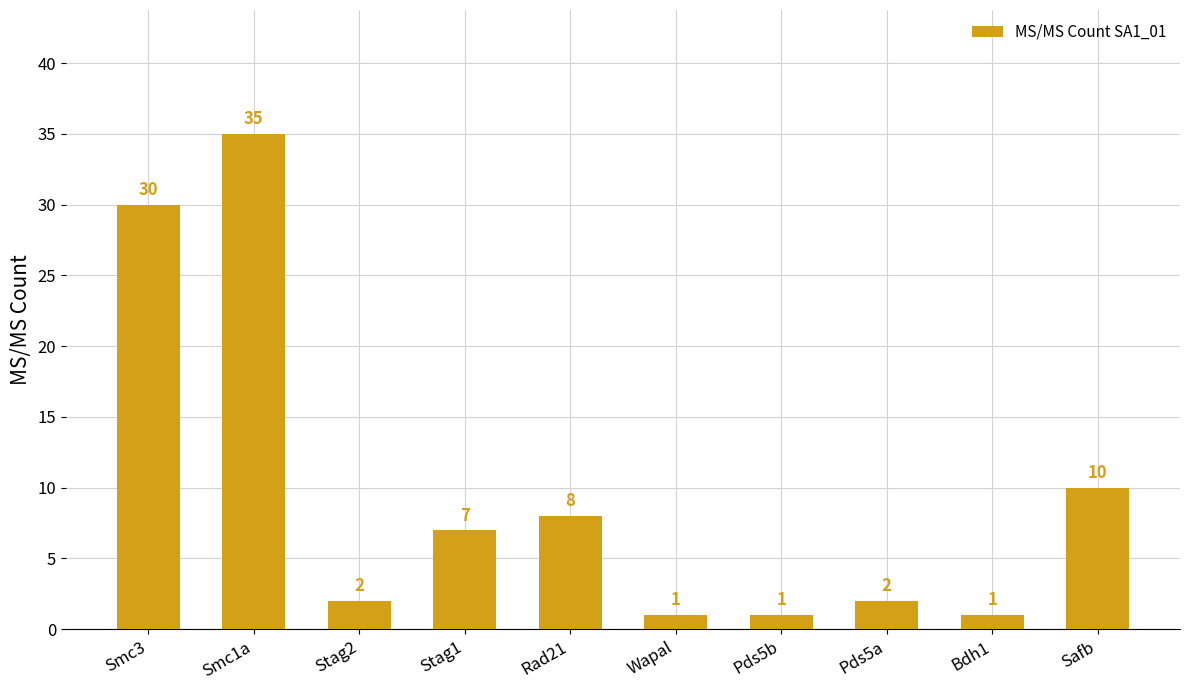

At which label is the value closest to 18?

Safb